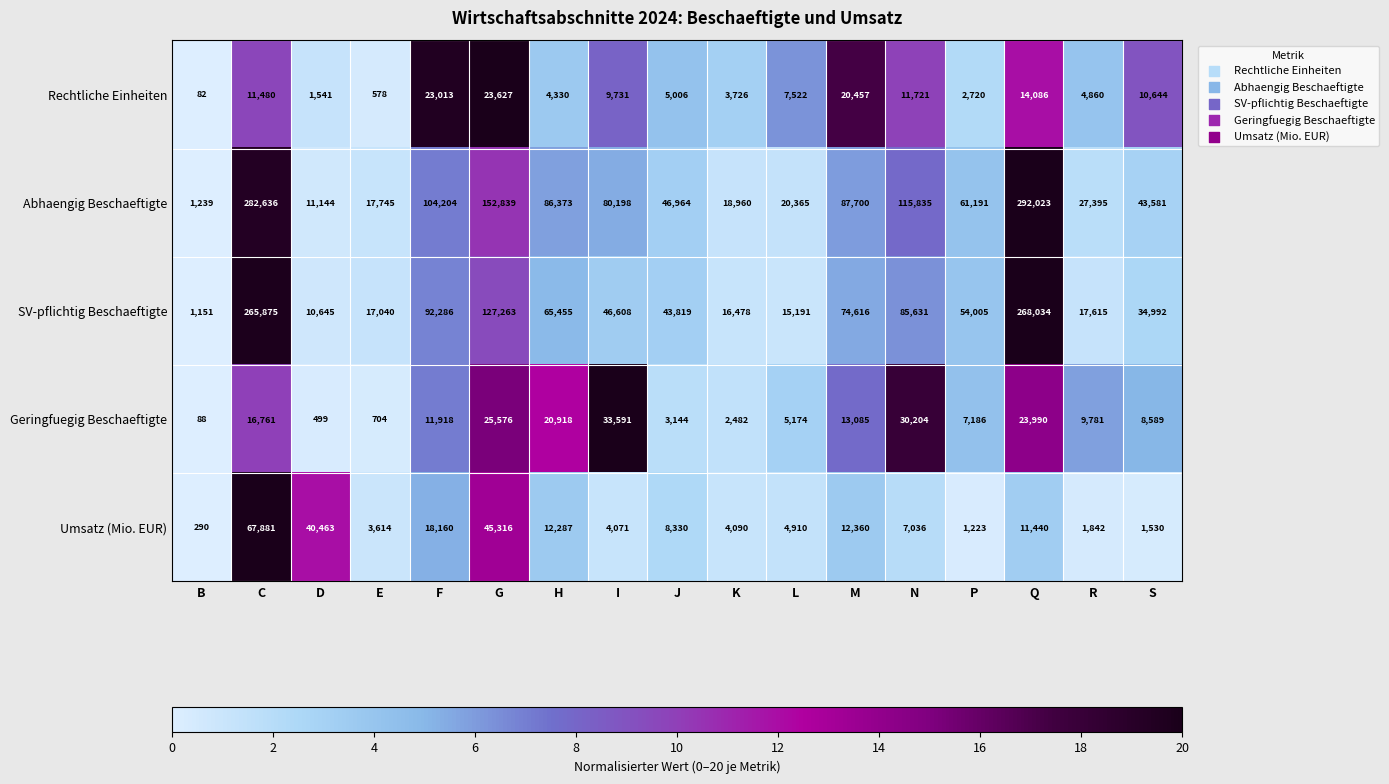

How many values in the SV-pflichtig Beschaeftigte series are below 46608?

8